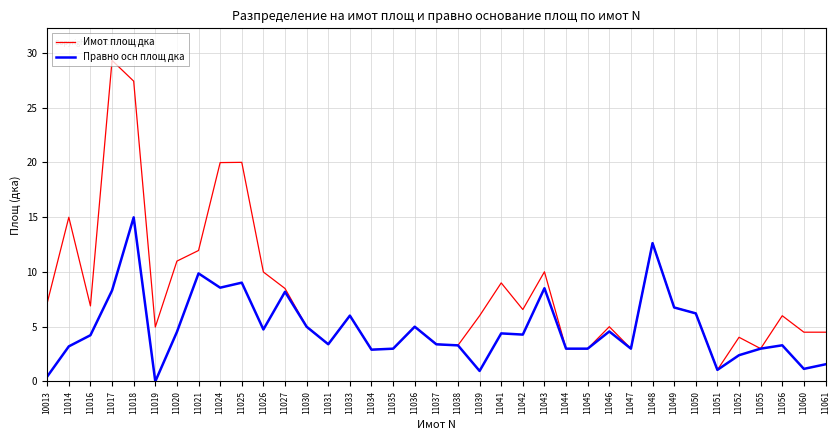

List the series in order of their overall mean, lowest first.

Правно осн площ дка, Имот площ дка